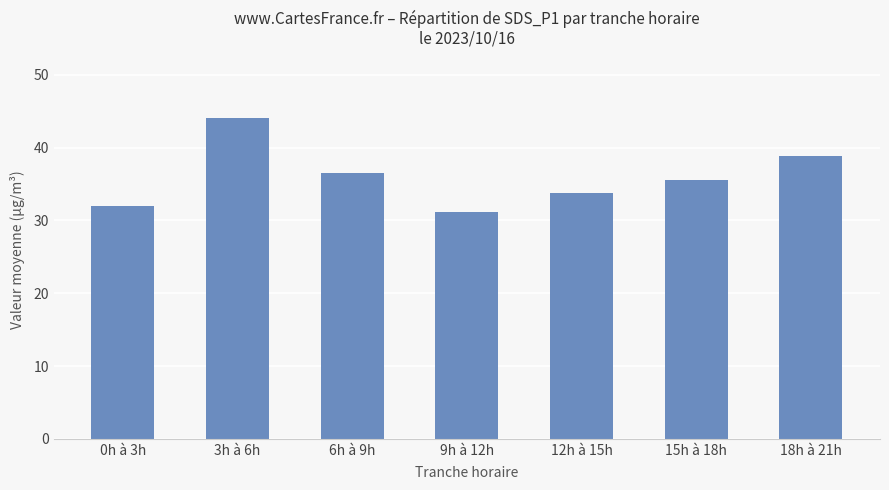

How many bars are there in total?

7